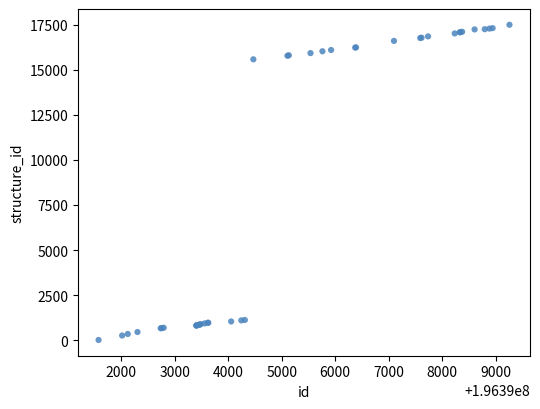

What Y value in the scatter plot is closest to 8756?

15587